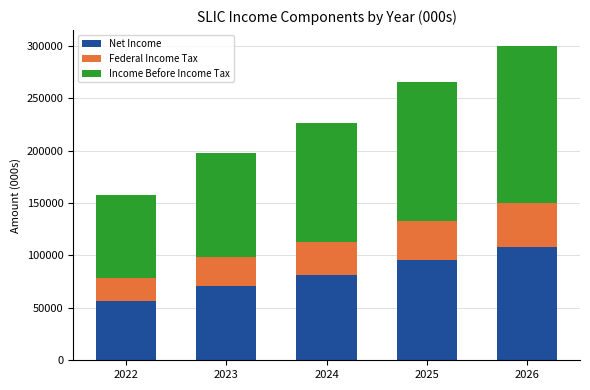

What is the minimum value for Net Income?

56680